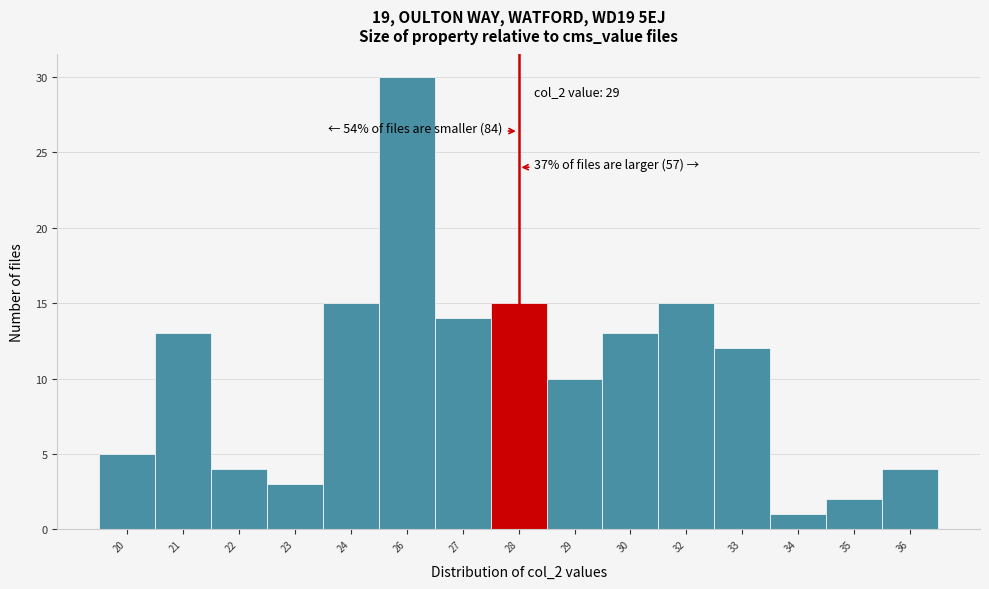

Reading right to left, extract all data points from this chart.

36=4	35=2	34=1	33=12	32=15	30=13	29=10	28=15	27=14	26=30	24=15	23=3	22=4	21=13	20=5